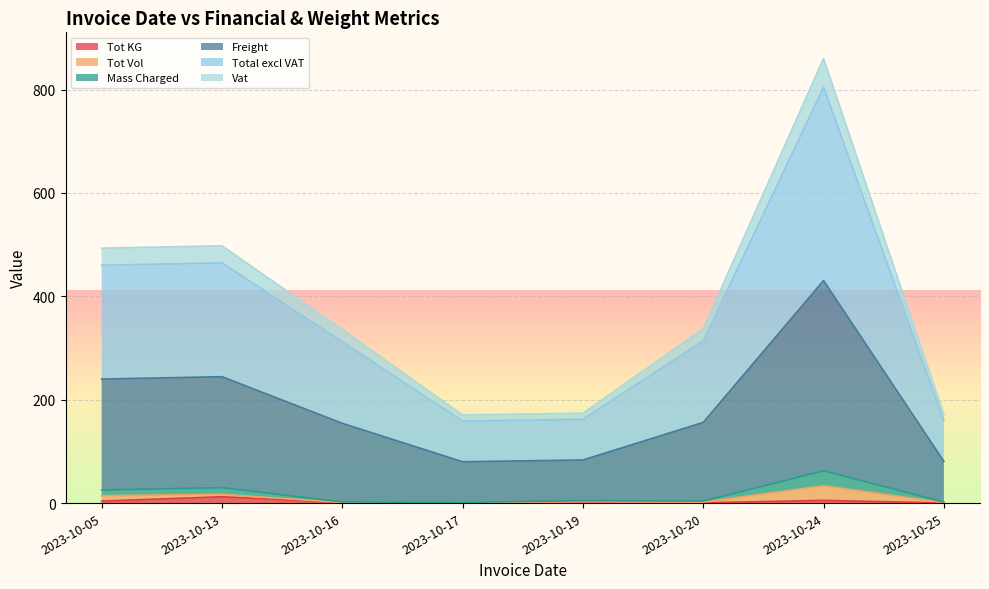

True or false: Mass Charged and Vat intersect in this chart.

False